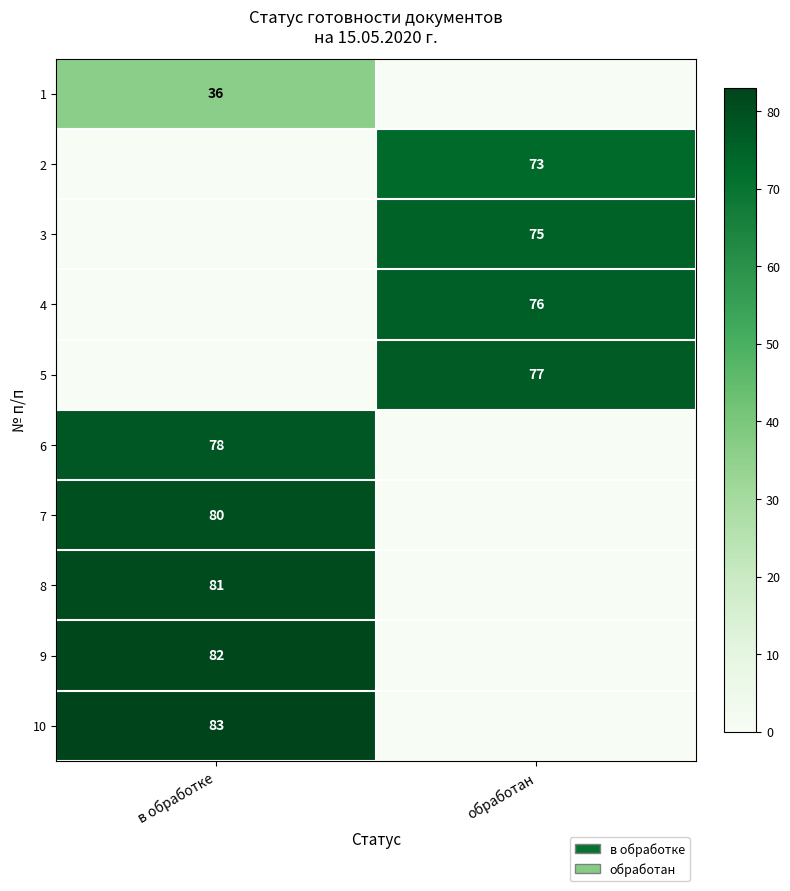

The value of 10 at в обработке is 148. True or false?

False